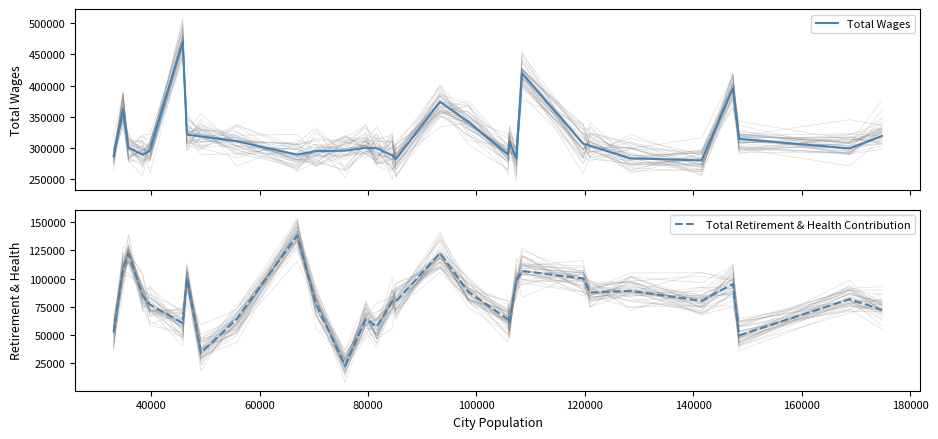

What is the lowest value of the Total Wages series?

280005.0